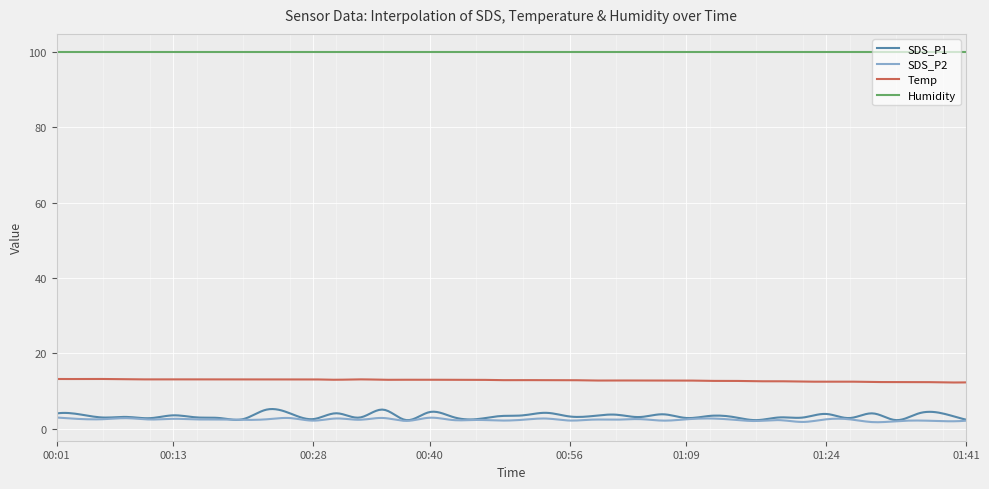

What are all the series names shown in the legend?

SDS_P1, SDS_P2, Temp, Humidity